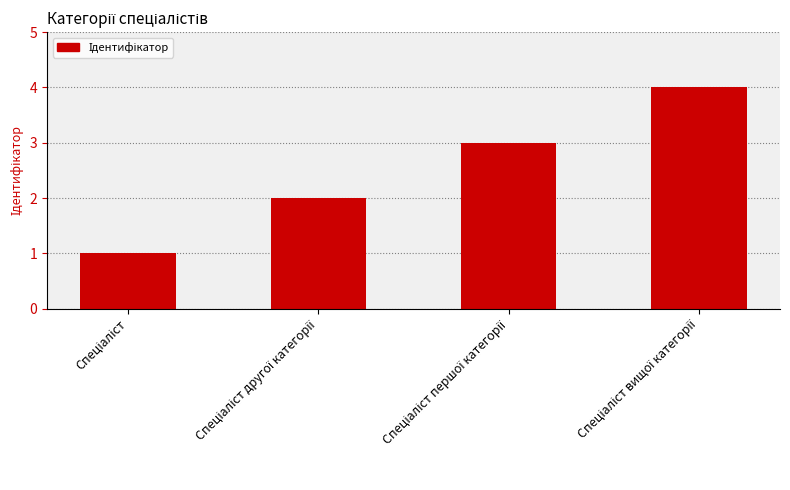

Does the chart contain any negative values?

No